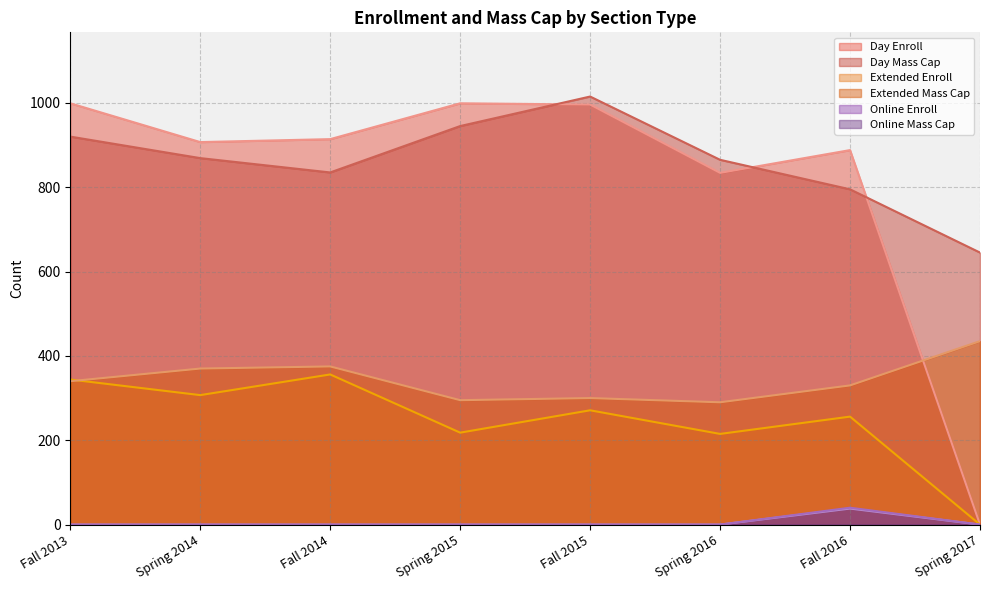

Count the number of categories in the chart.

8